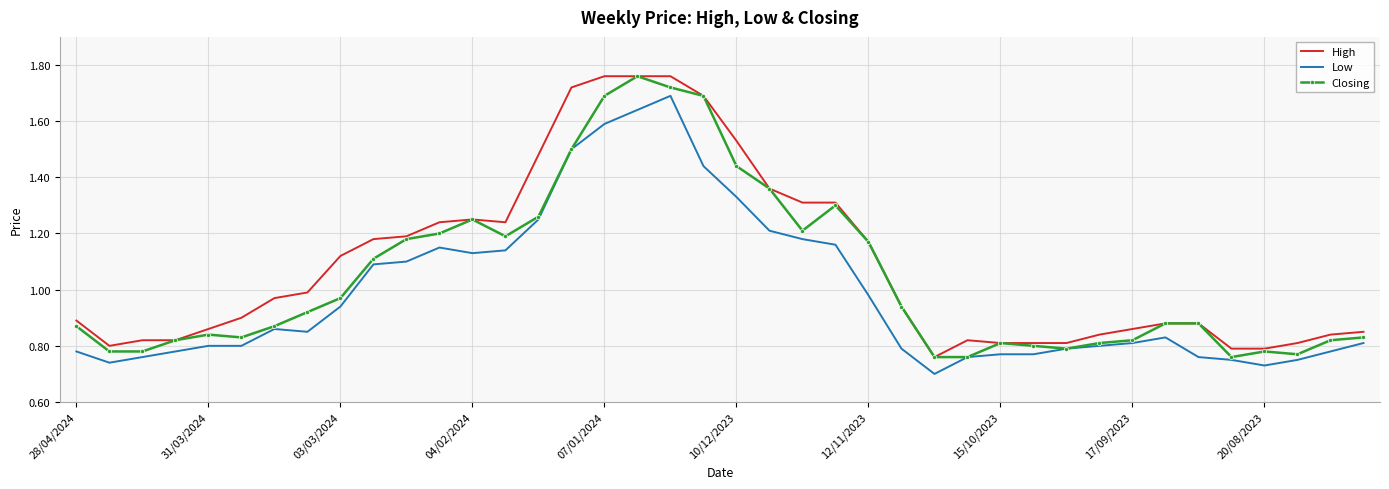

Rank the series by their average value, from lowest to highest.

Low, Closing, High